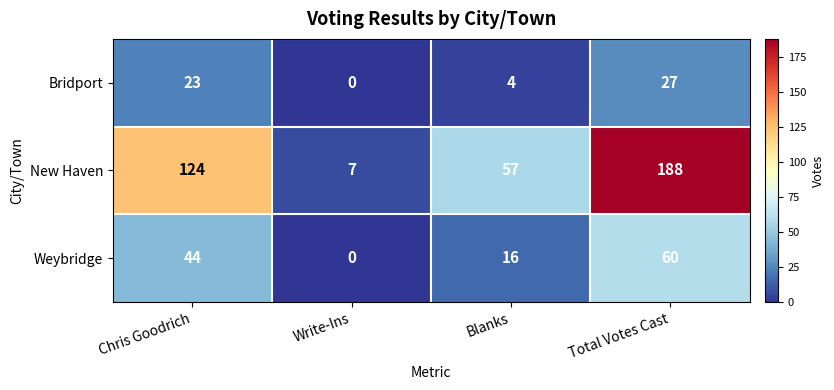

How many New Haven values are between 57 and 188?

3